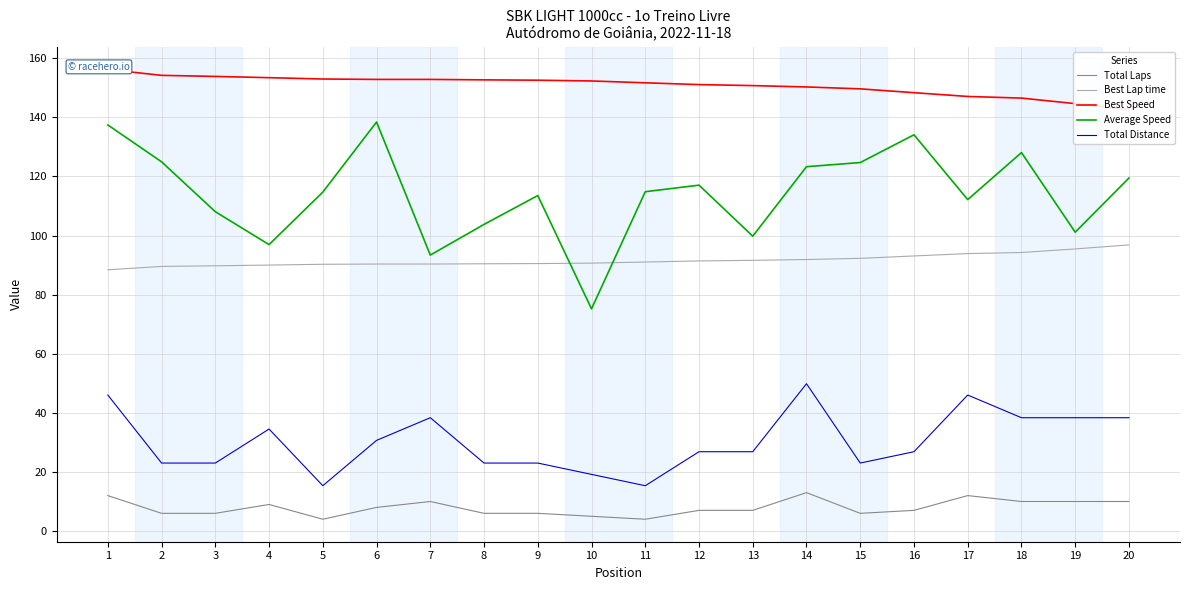

Is it true that Average Speed equals 128.1 at 18?

True